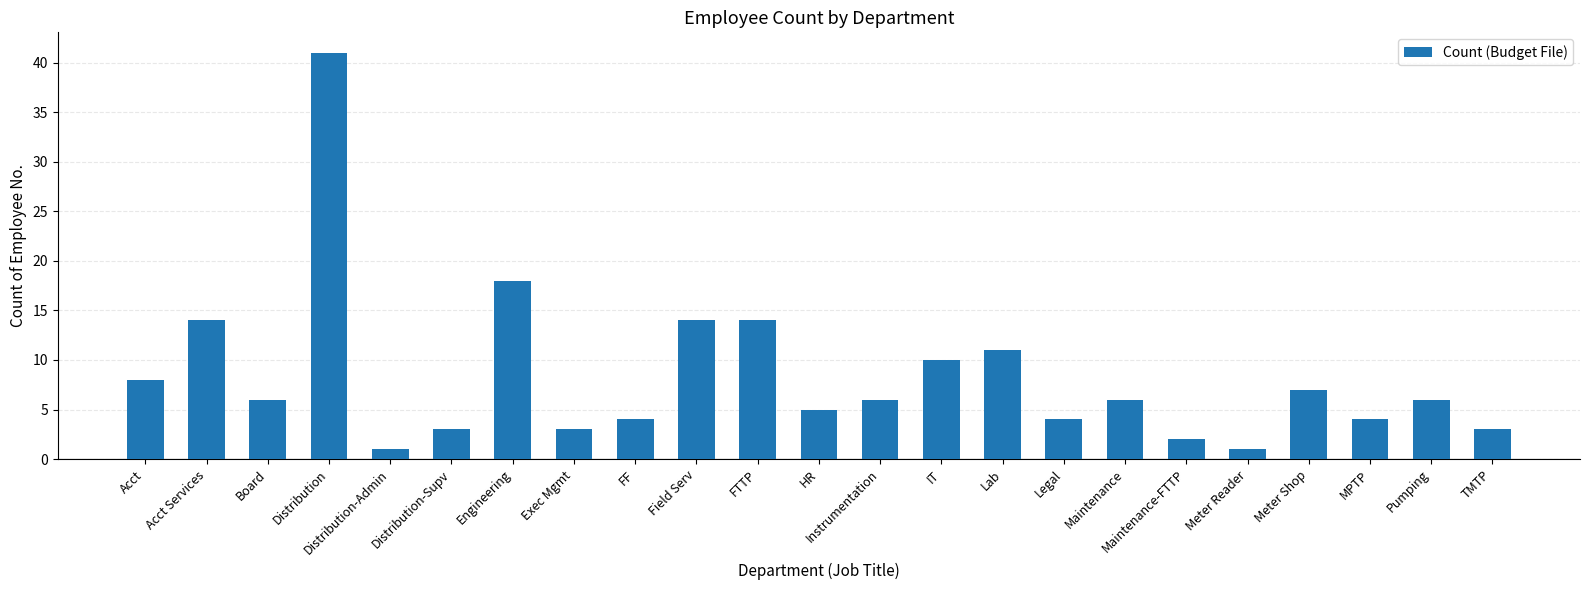

Reading left to right, what are all the values shown in this chart?

Acct=8	Acct Services=14	Board=6	Distribution=41	Distribution-Admin=1	Distribution-Supv=3	Engineering=18	Exec Mgmt=3	FF=4	Field Serv=14	FTTP=14	HR=5	Instrumentation=6	IT=10	Lab=11	Legal=4	Maintenance=6	Maintenance-FTTP=2	Meter Reader=1	Meter Shop=7	MPTP=4	Pumping=6	TMTP=3